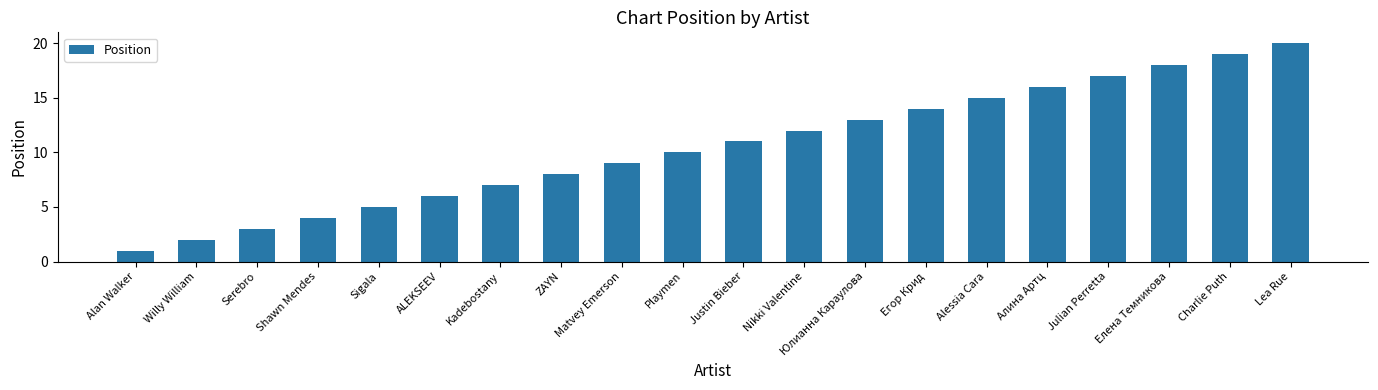

List the labels in order of value, largest first.

Lea Rue, Charlie Puth, Елена Темникова, Julian Perretta, Алина Артц, Alessia Cara, Егор Крид, Юлианна Караулова, Nikki Valentine, Justin Bieber, Playmen, Matvey Emerson, ZAYN, Kadebostany, ALEKSEEV, Sigala, Shawn Mendes, Serebro, Willy William, Alan Walker